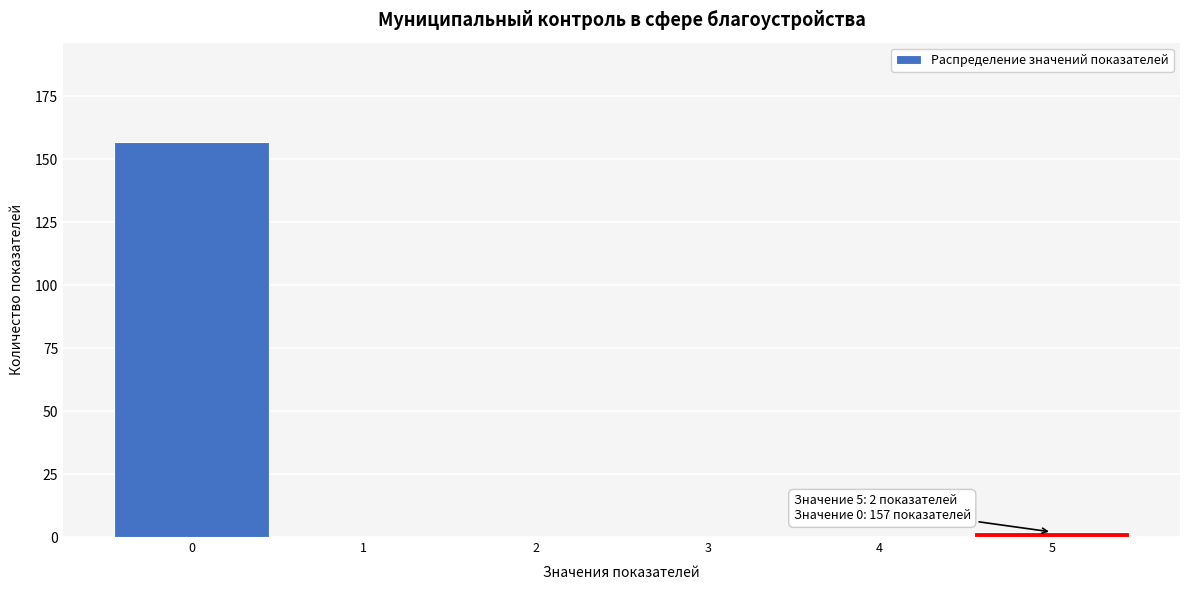

Which range on the x-axis has the tallest bar?

-0.5 to 0.5